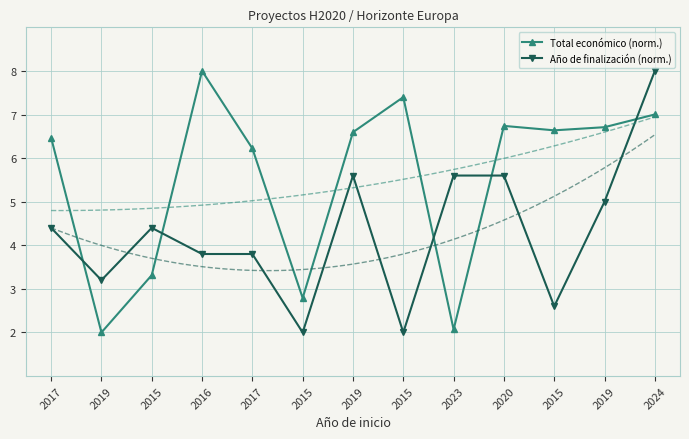

What is the value of the Año de finalización (norm.) point at the 10th from the left?

5.6